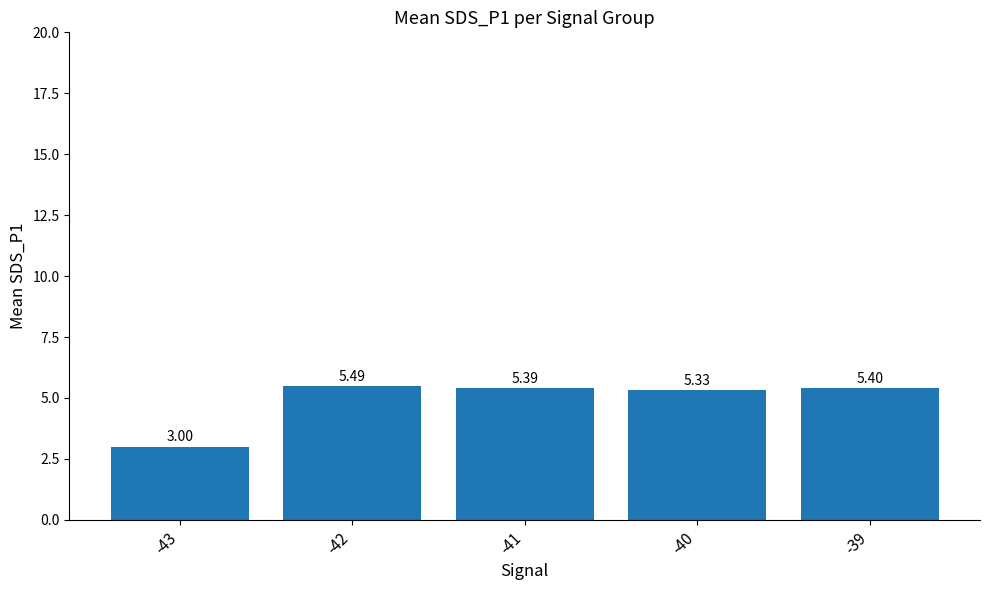

Rank the categories by value from lowest to highest.

-43, -40, -41, -39, -42